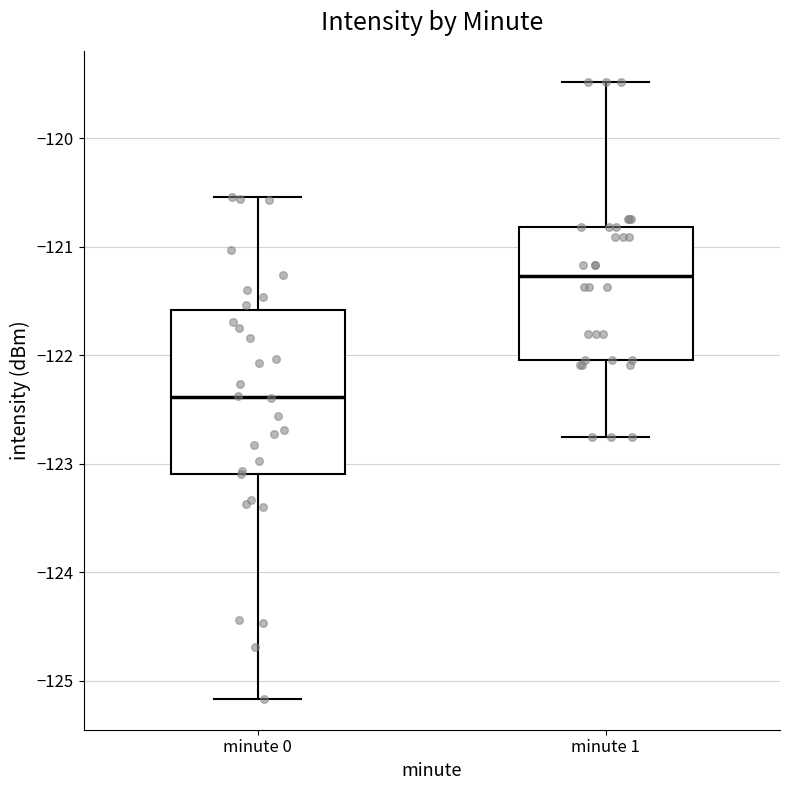

Where is the lower edge of the box for minute 0 on the y-axis? The values are not printed on the chart, so give them approximately, as read against the axis.

-123.1